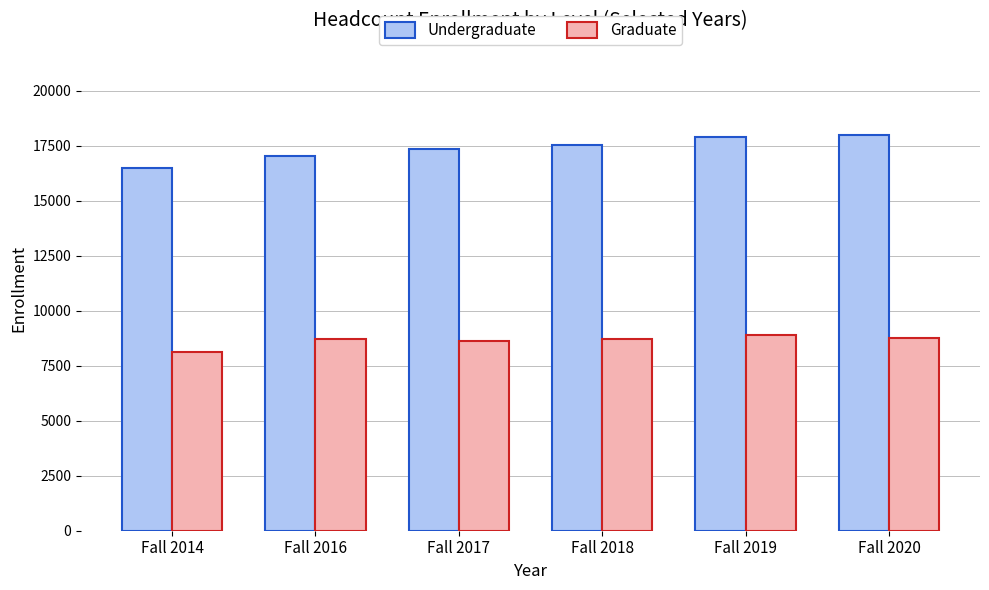

At how many categories does at least one series exceed 16144?

6